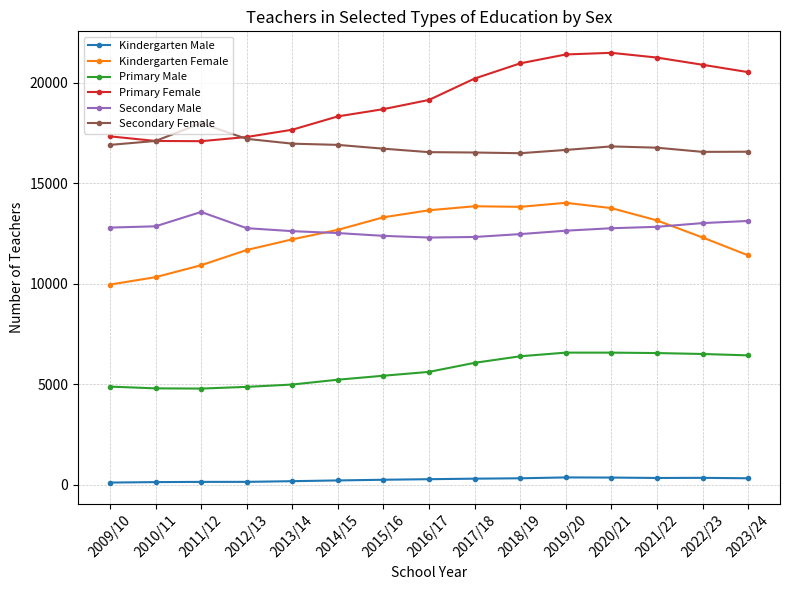

What is the average value of the Secondary Female series?

16856